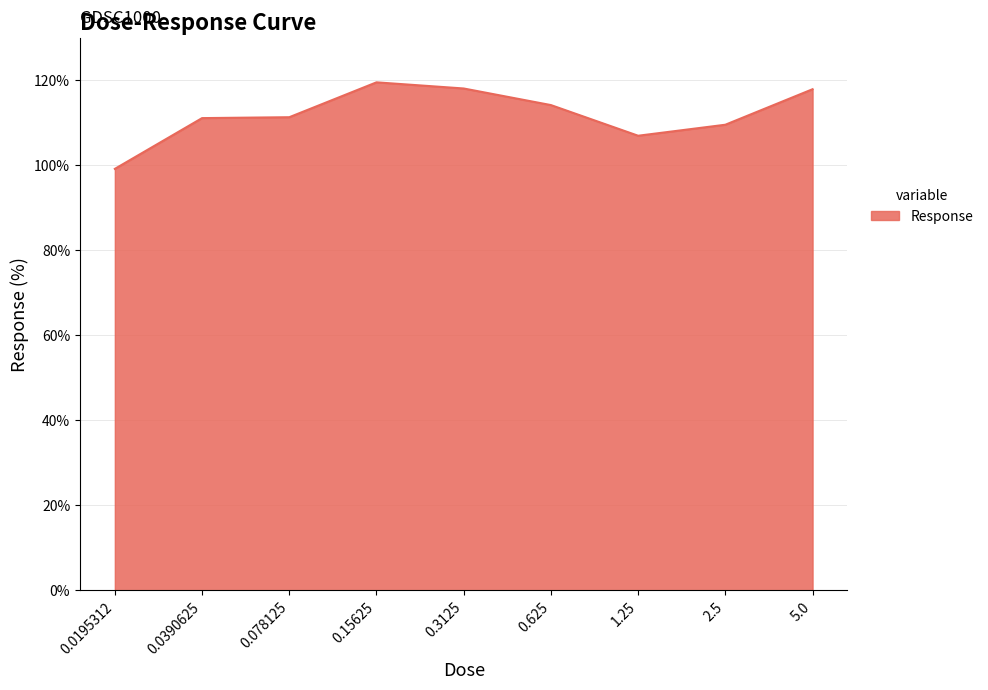

What is the maximum value shown in the chart?

119.5